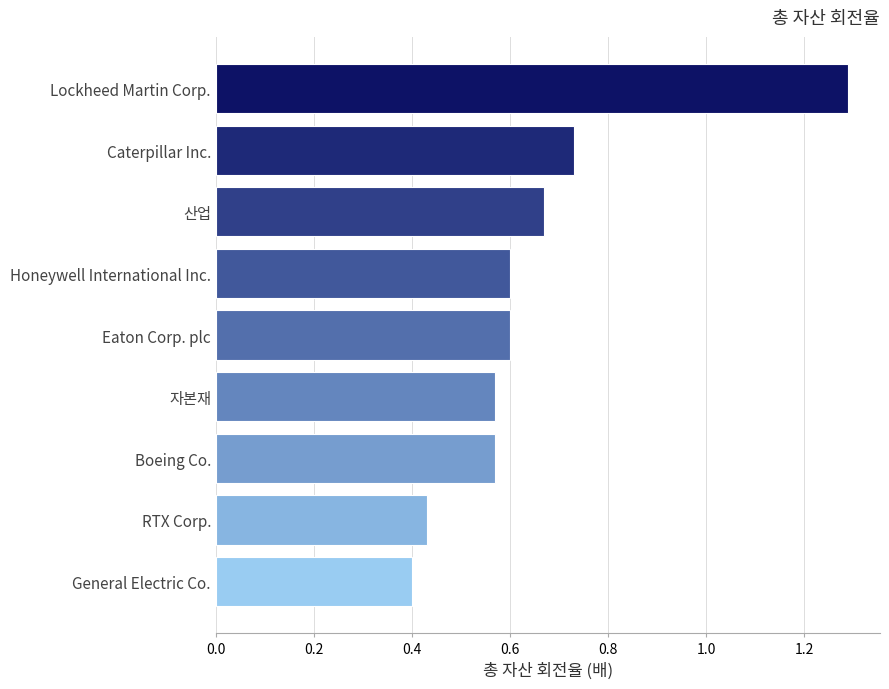

What is the change in value from Boeing Co. to RTX Corp.?

-0.1